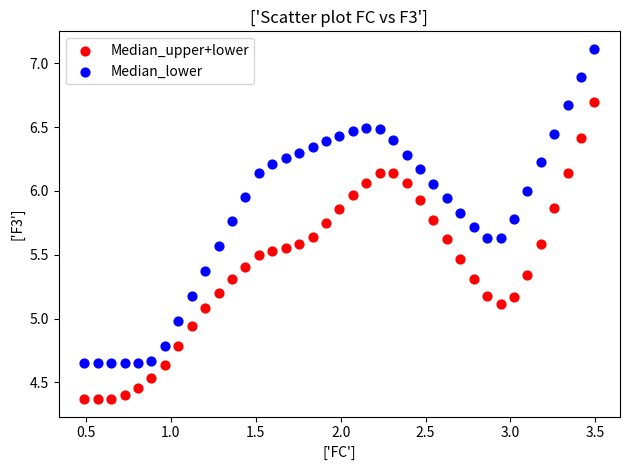

Which series has the widest spread of Y values?

Median_lower